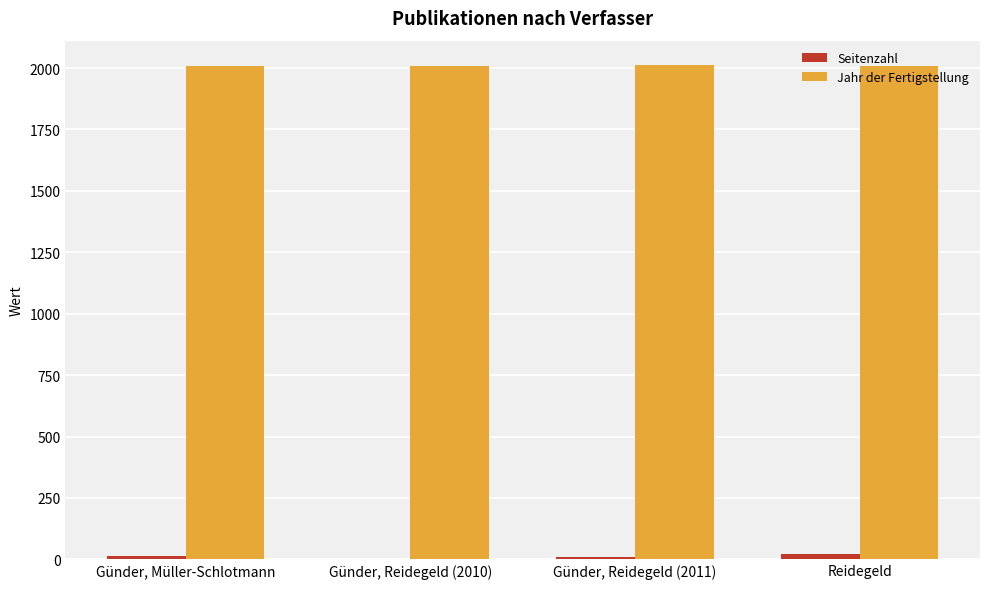

What is the maximum value shown in the chart?

2011